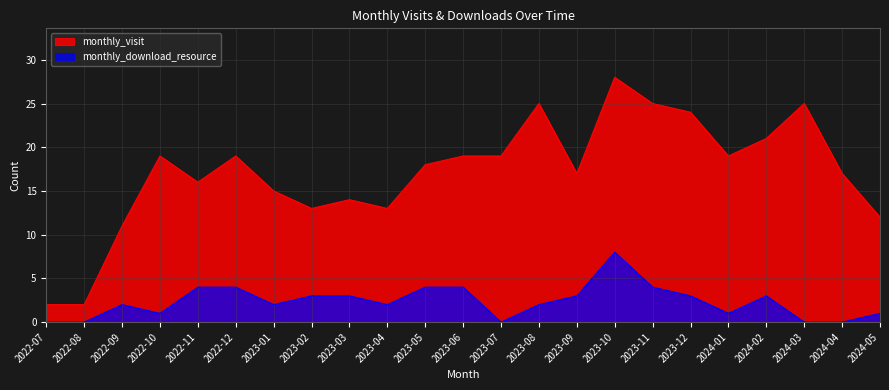

True or false: monthly_visit and monthly_download_resource cross at least once.

False